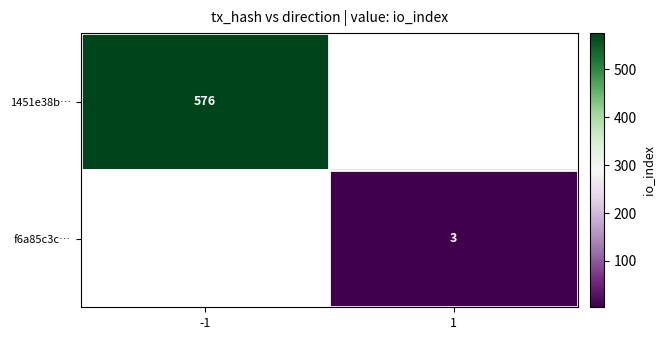

Which has a higher value, 1 or -1?

-1